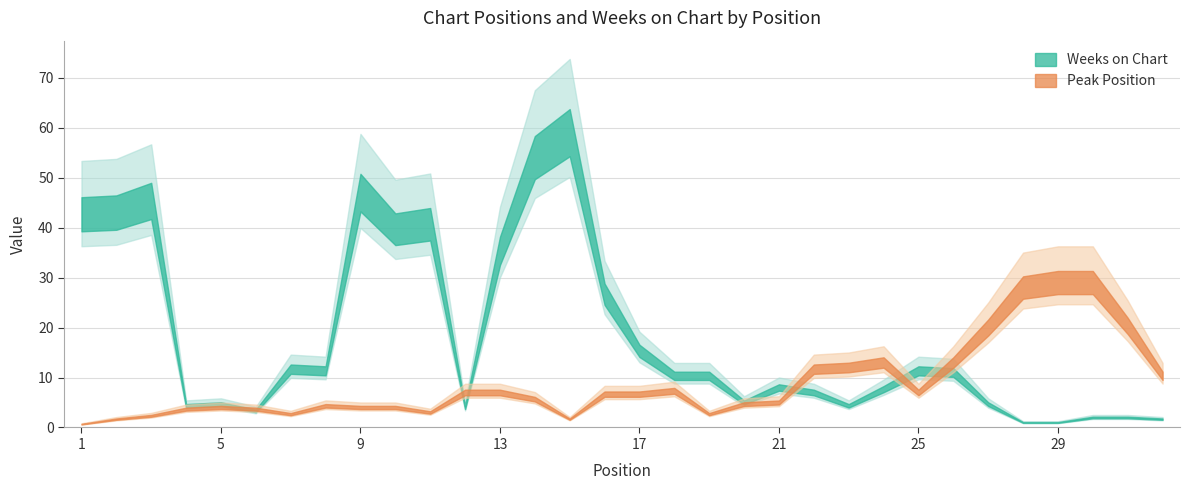

Which series has the largest total across all categories?

Weeks on Chart